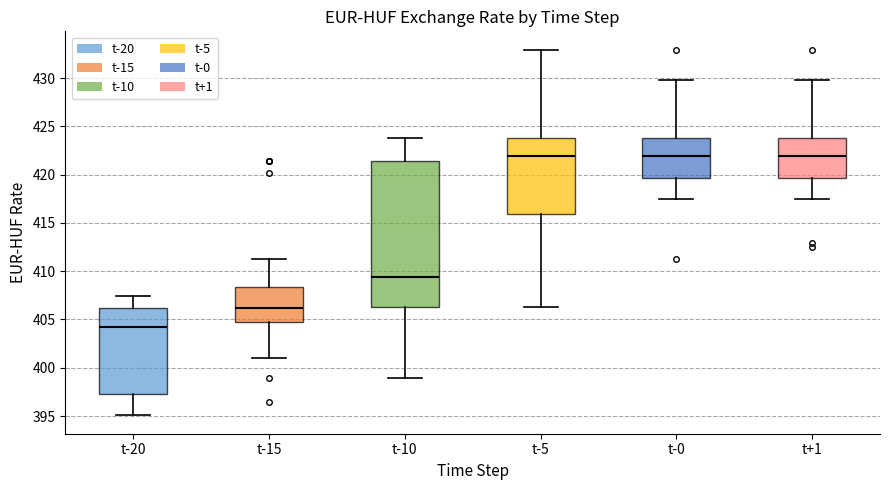

Which box's median line is the lowest?

t-20